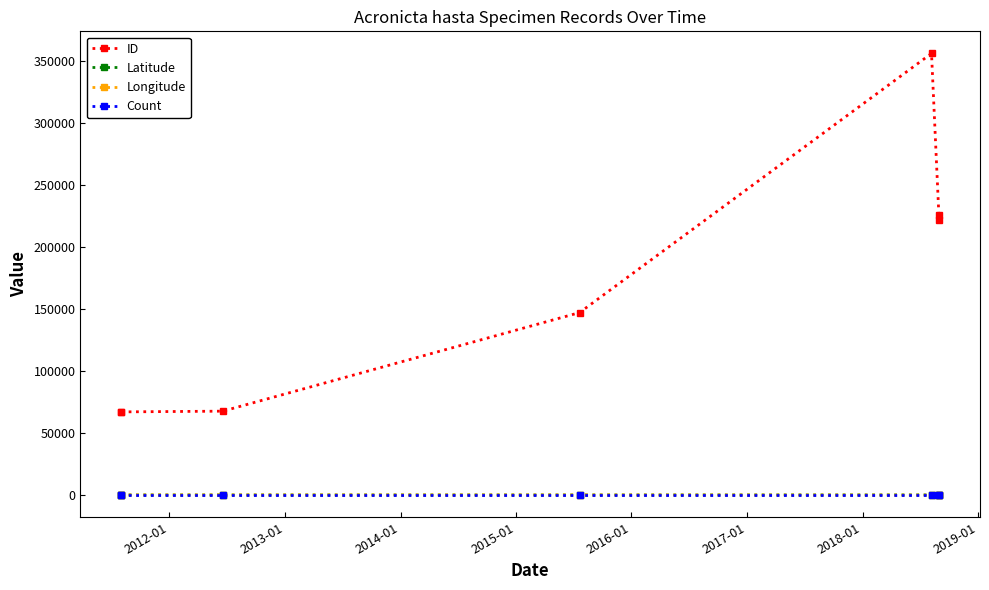

What is the greatest value displayed?

355825.0